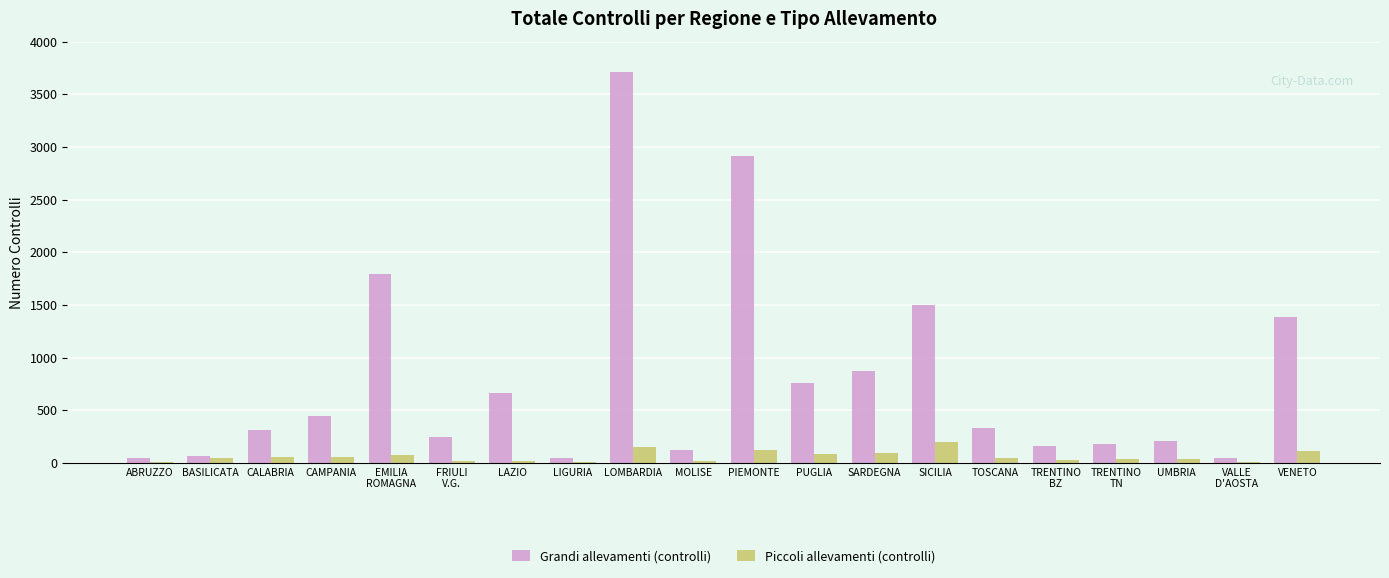

How many groups of bars are there?

20